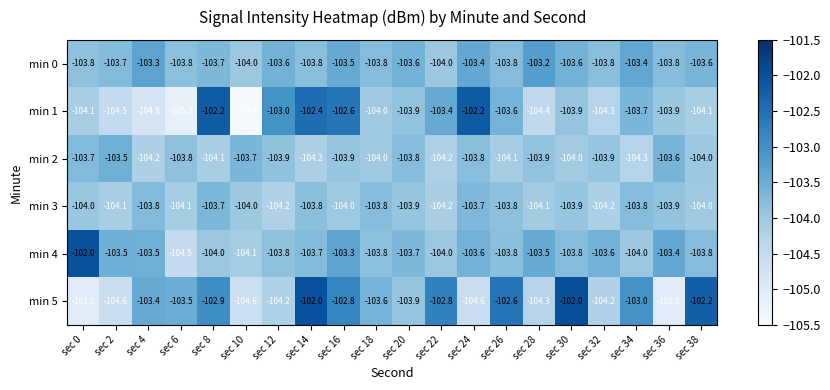

What is the total value across all series at sec 10?

-625.8